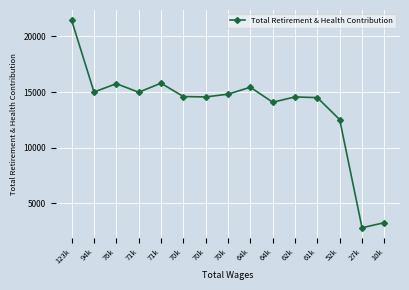

Does the chart have visible grid lines?

Yes